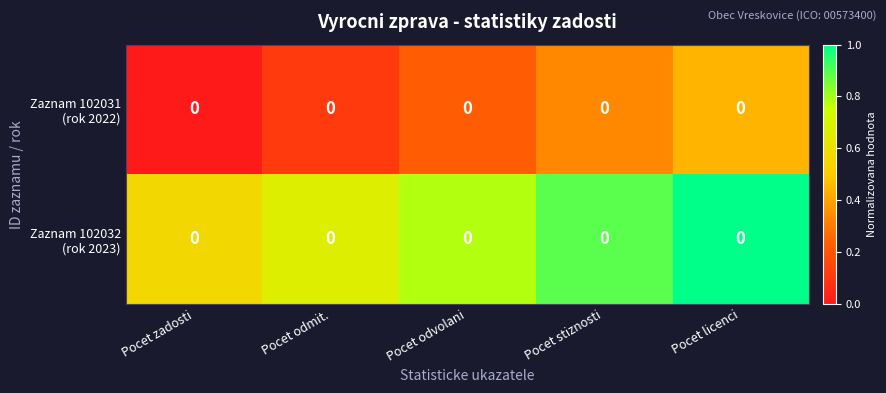

Is the value of Zaznam 102032 (rok 2023) at Pocet licenci greater than the value of Zaznam 102031 (rok 2022) at Pocet odmit.?

Yes